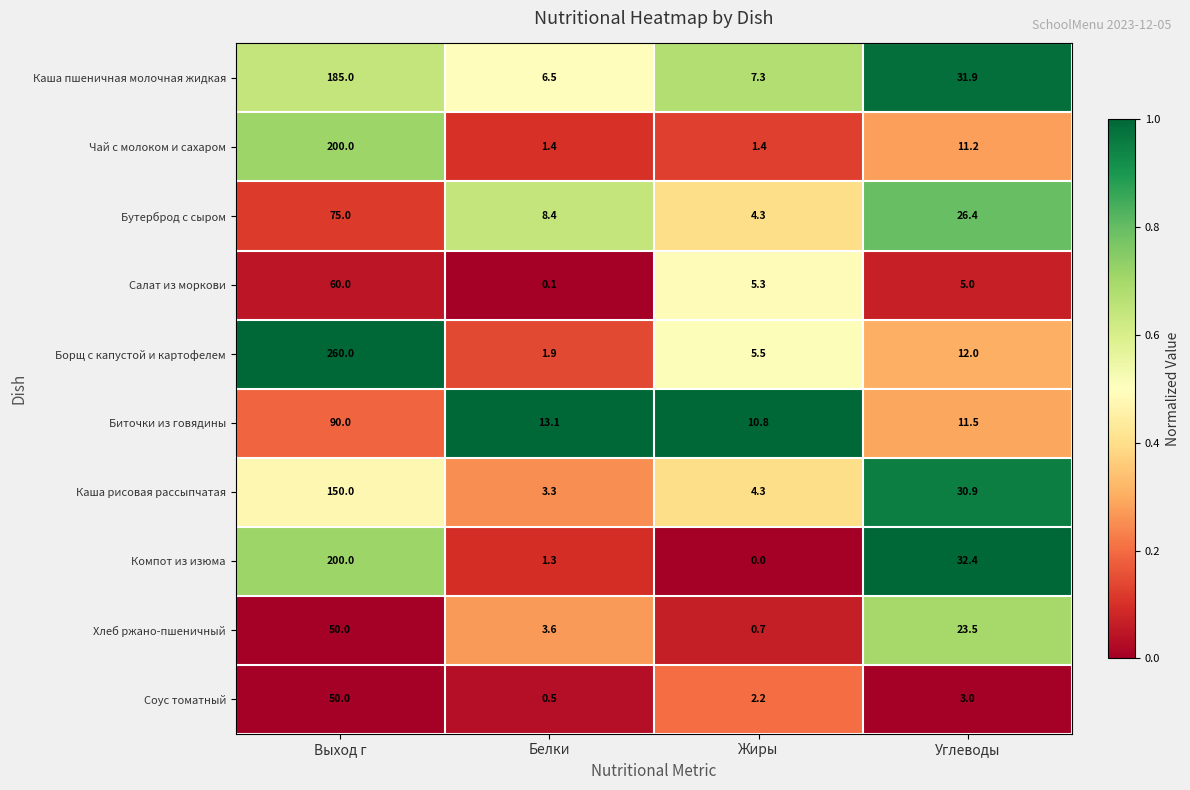

Is the value of Салат из моркови at Белки greater than the value of Биточки из говядины at Углеводы?

No